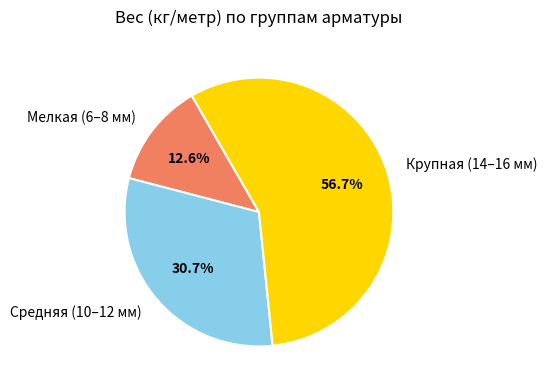

To the nearest percent, what is the average slice percentage?

33%